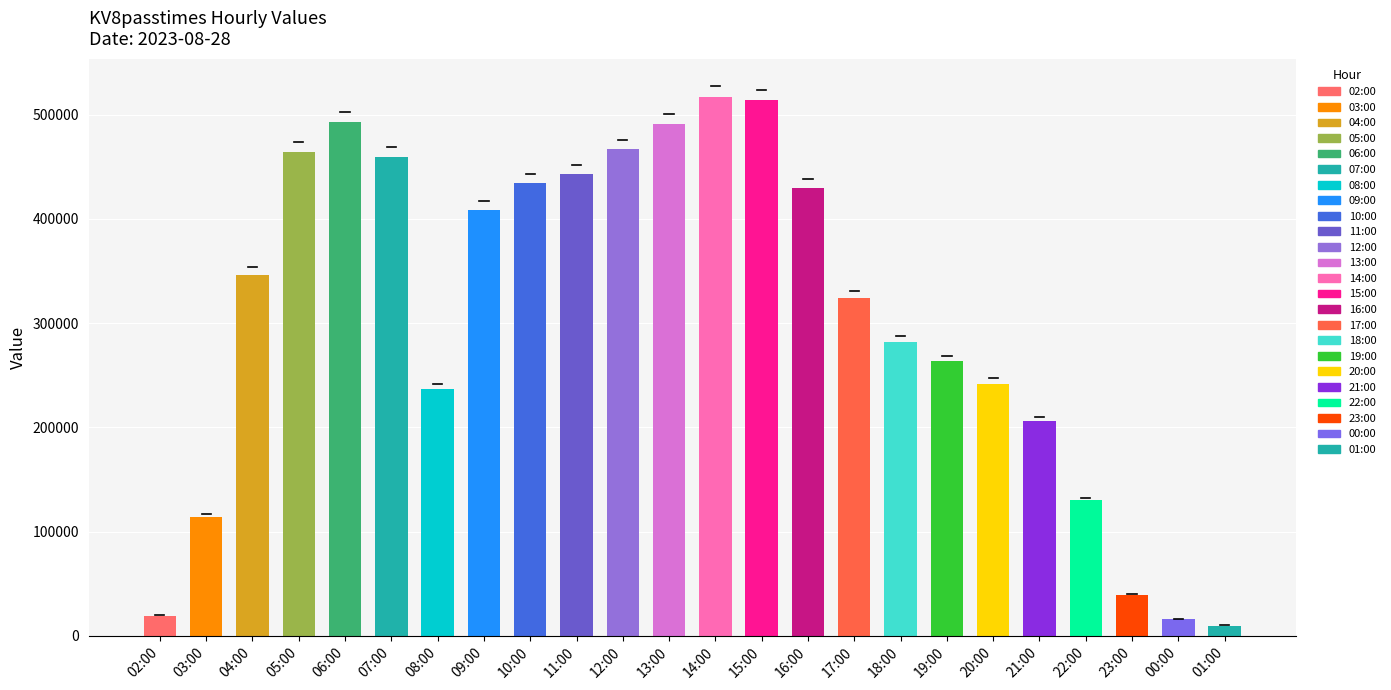

What is the sum of all values?

7351992